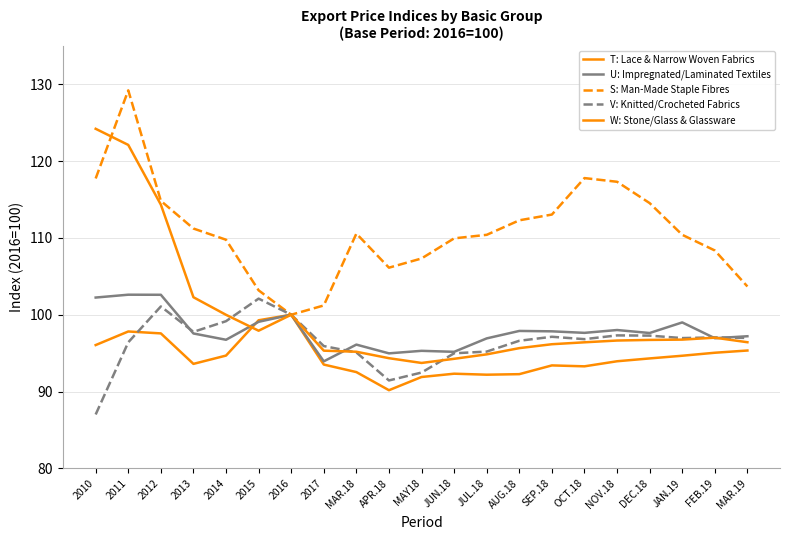

List the labels in order of U: Impregnated/Laminated Textiles value, smallest first.

2017, APR.18, JUN.18, MAY18, MAR.18, 2014, JUL.18, FEB.19, MAR.19, 2013, DEC.18, OCT.18, SEP.18, AUG.18, NOV.18, JAN.19, 2015, 2016, 2010, 2012, 2011